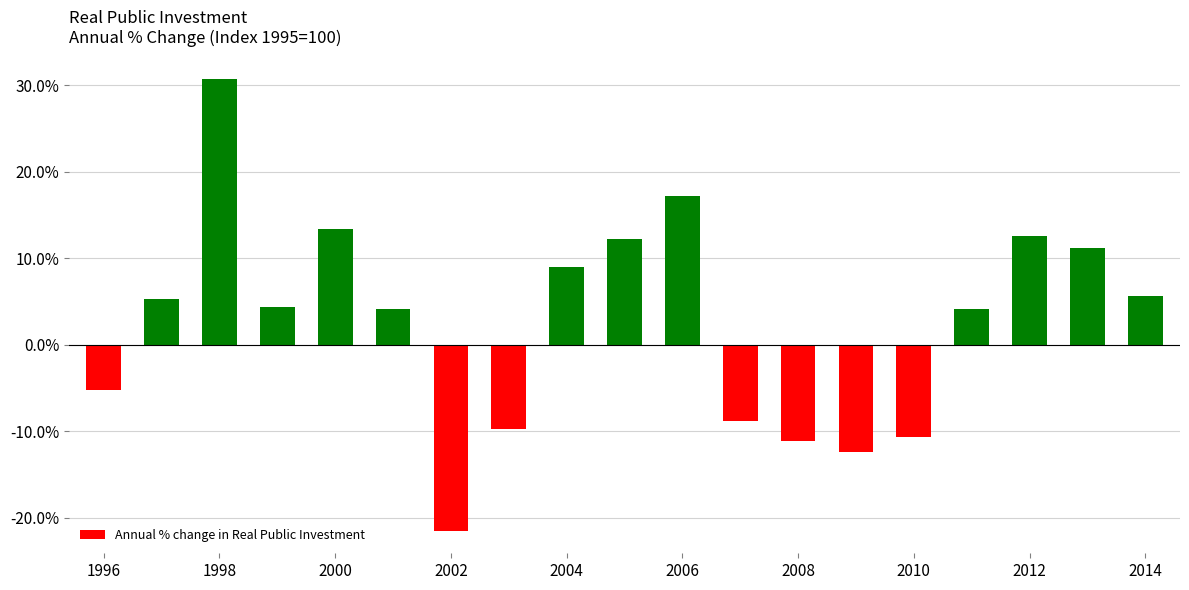

What is the value of the 1st bar from the left?

-5.3